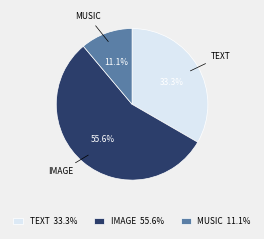

Is the sum of IMAGE 55.6% and MUSIC 11.1% greater than half?

Yes